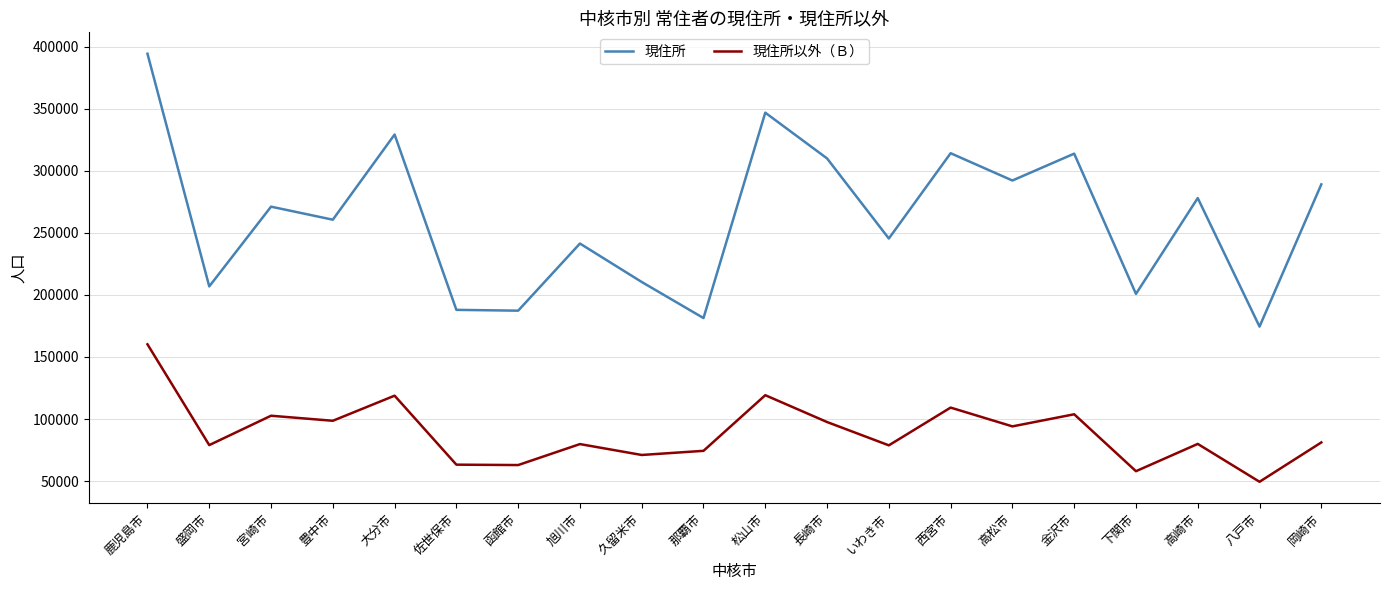

Count the number of data series in this chart.

2